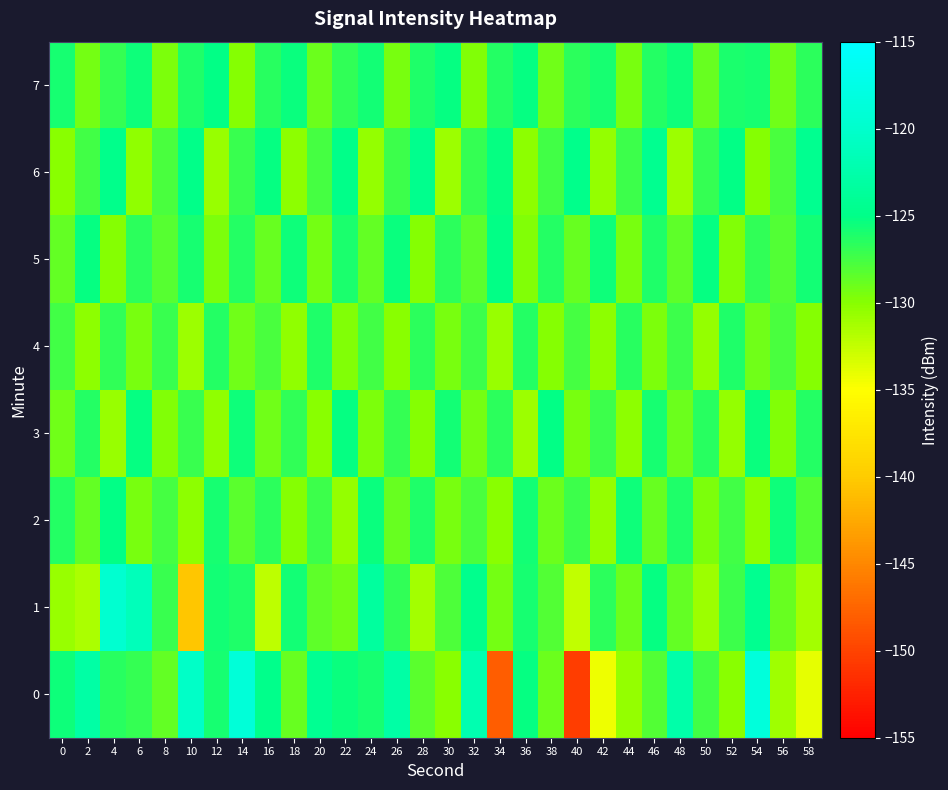

At which category is the sum across all series the highest?

4